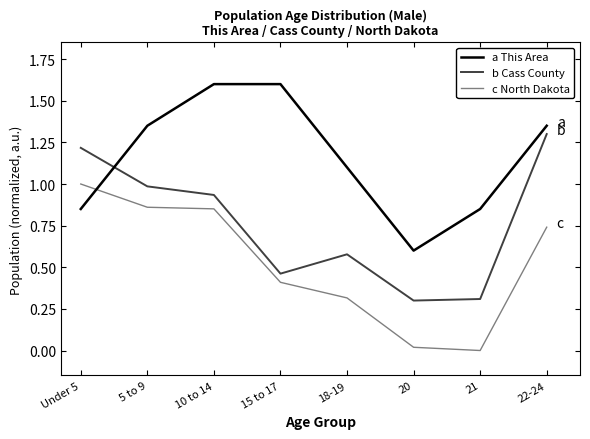

True or false: b Cass County has a value of 0.1 at 20.

False